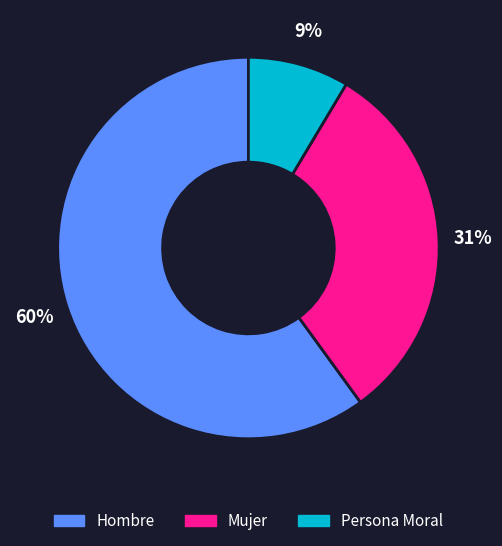

Which category has the biggest portion of the pie?

Hombre